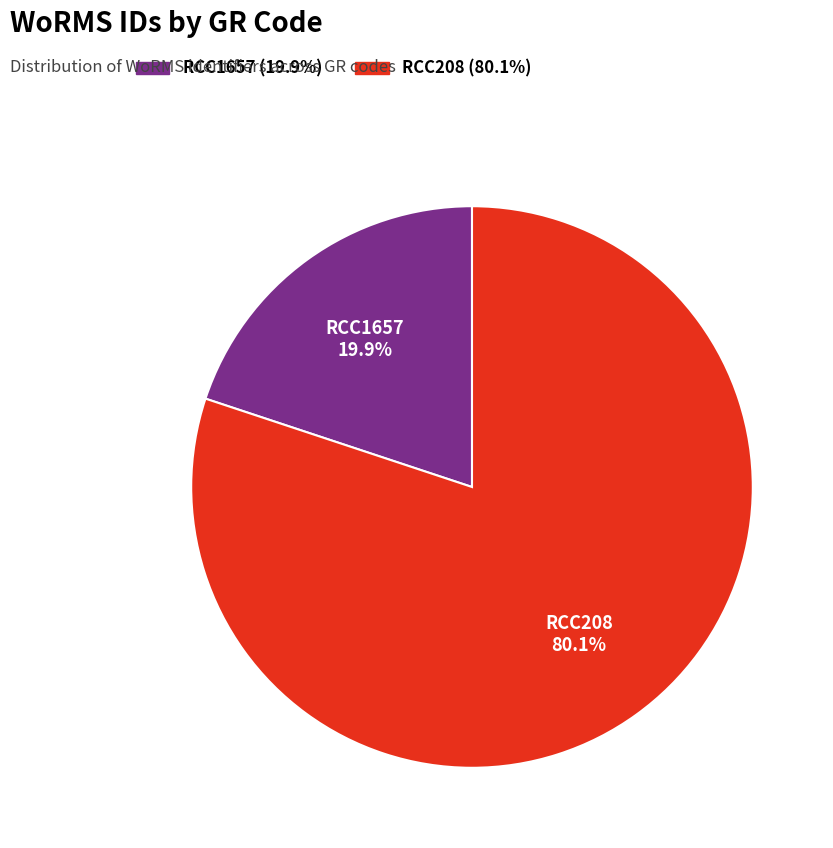

The RCC1657 slice represents 12% of the pie. True or false?

False